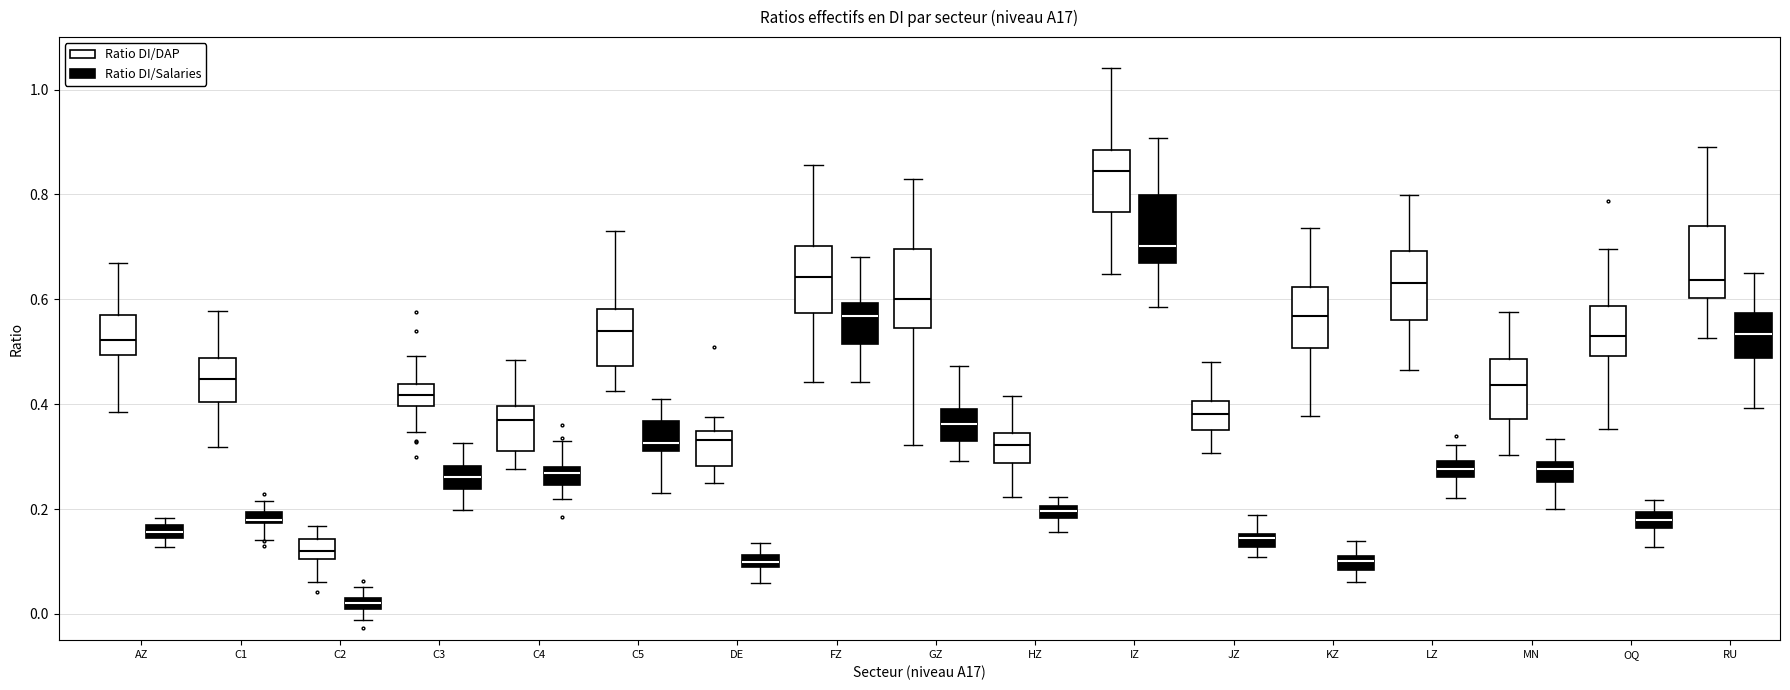

Which box's median line is the highest?

IZ (Ratio DI/DAP)